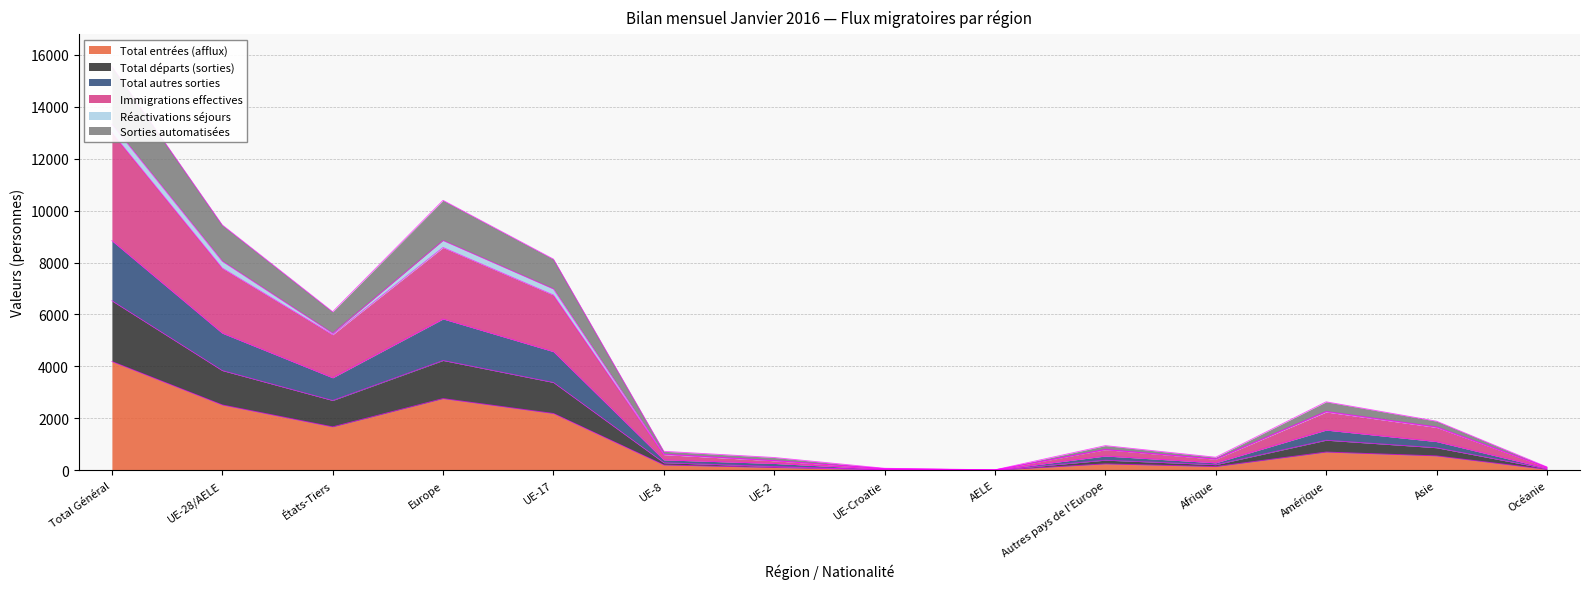

How many values in the Total entrées (afflux) series are below 553?

7